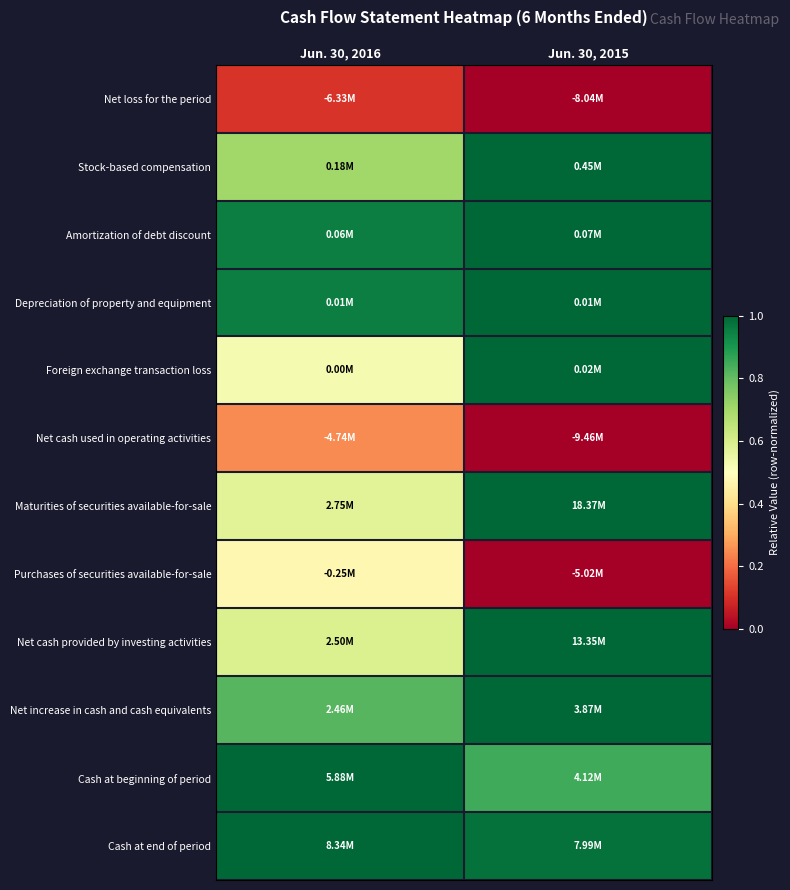

At which category is the sum across all series the highest?

Jun. 30, 2015